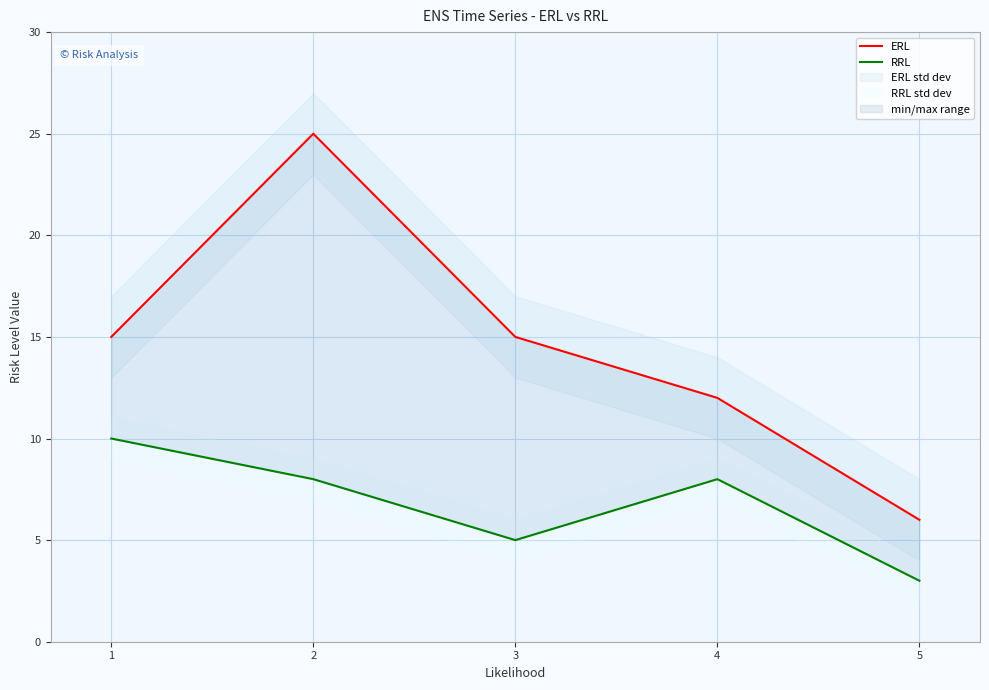

What is the value of the RRL point at the 2nd from the left?

8